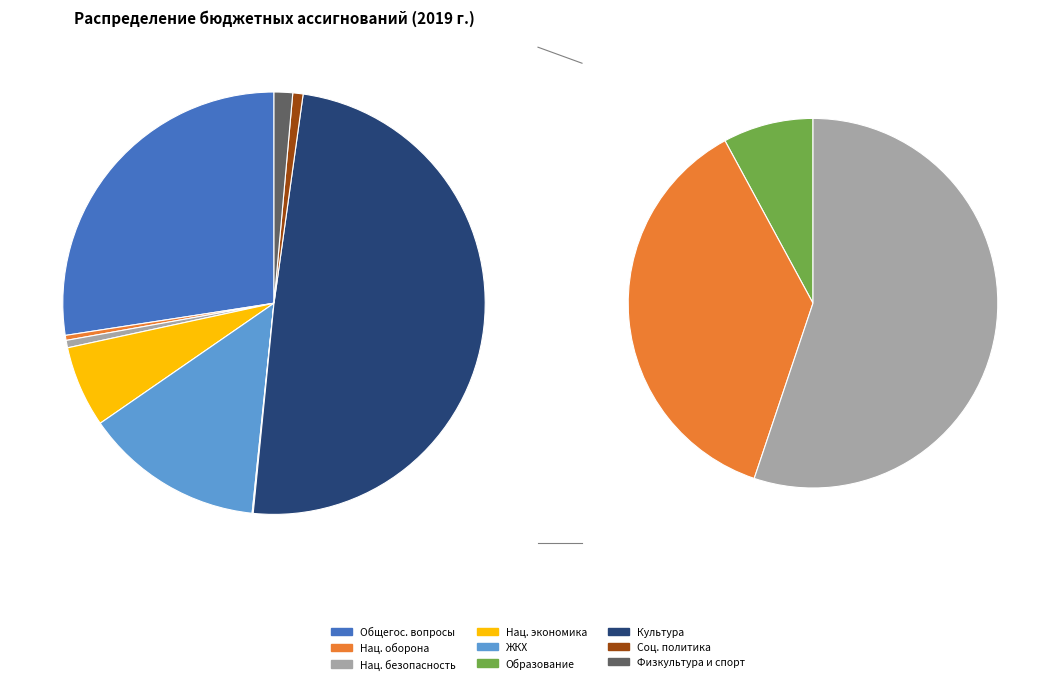

Does any single category account for the majority?

No